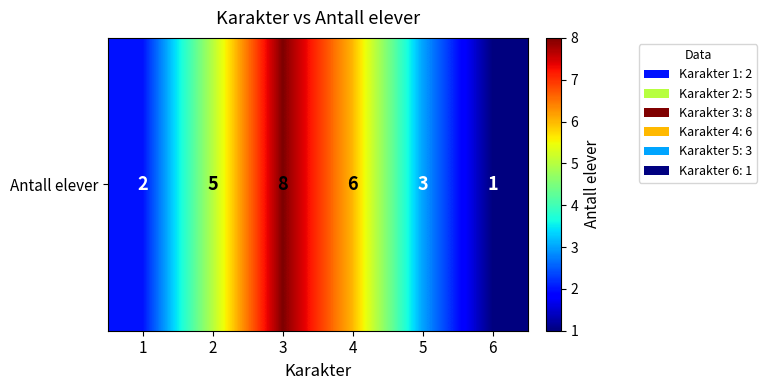

What is the difference between the second highest and minimum values?

5